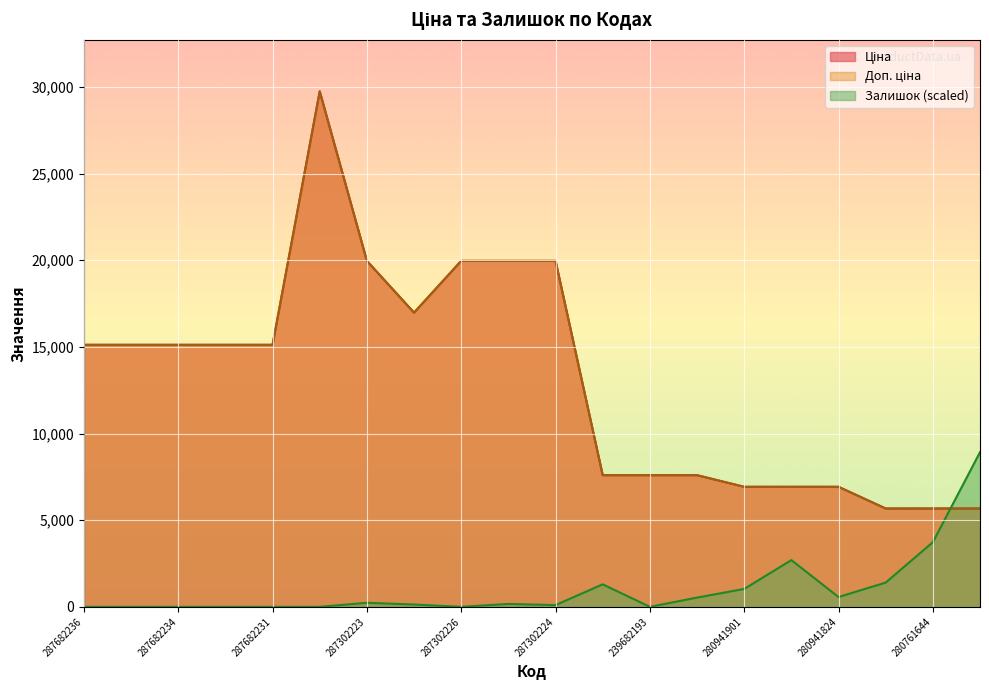

What is the highest value of the Доп. ціна series?

29747.2